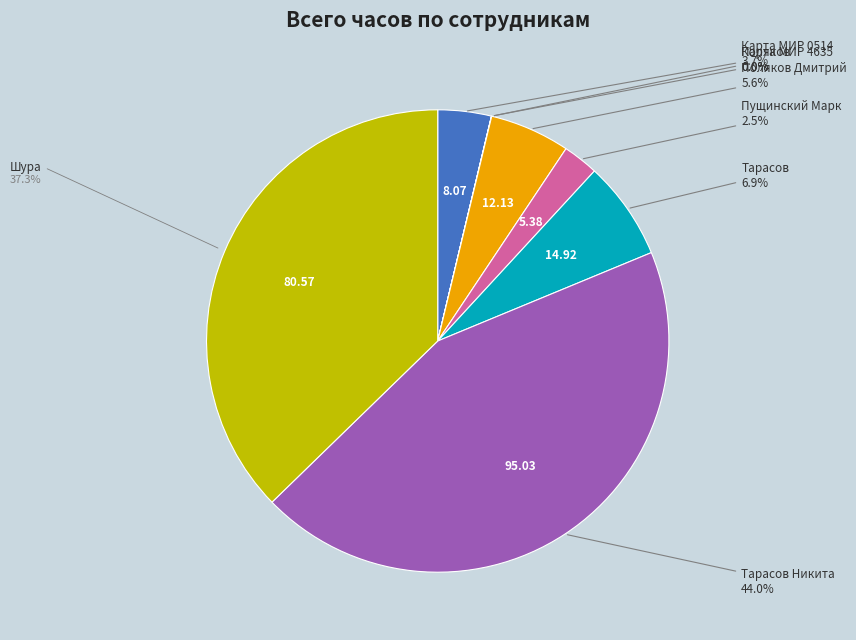

Which has a higher value, Карта МИР 0514 or Шура?

Шура